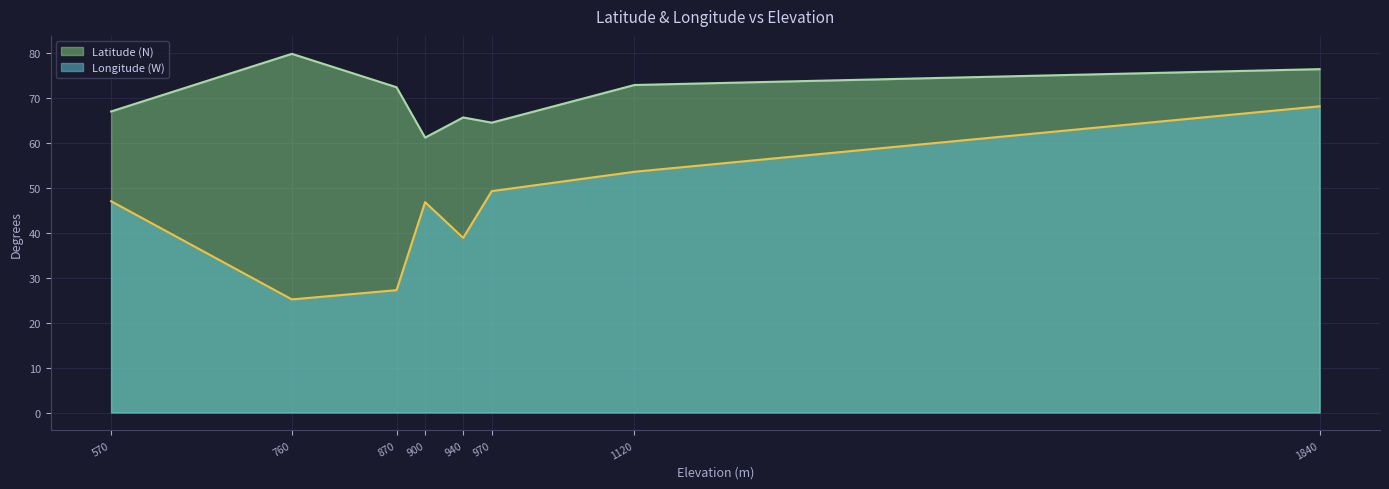

In Latitude (N), how many points are lower than both neighbors (excluding endpoints)?

2